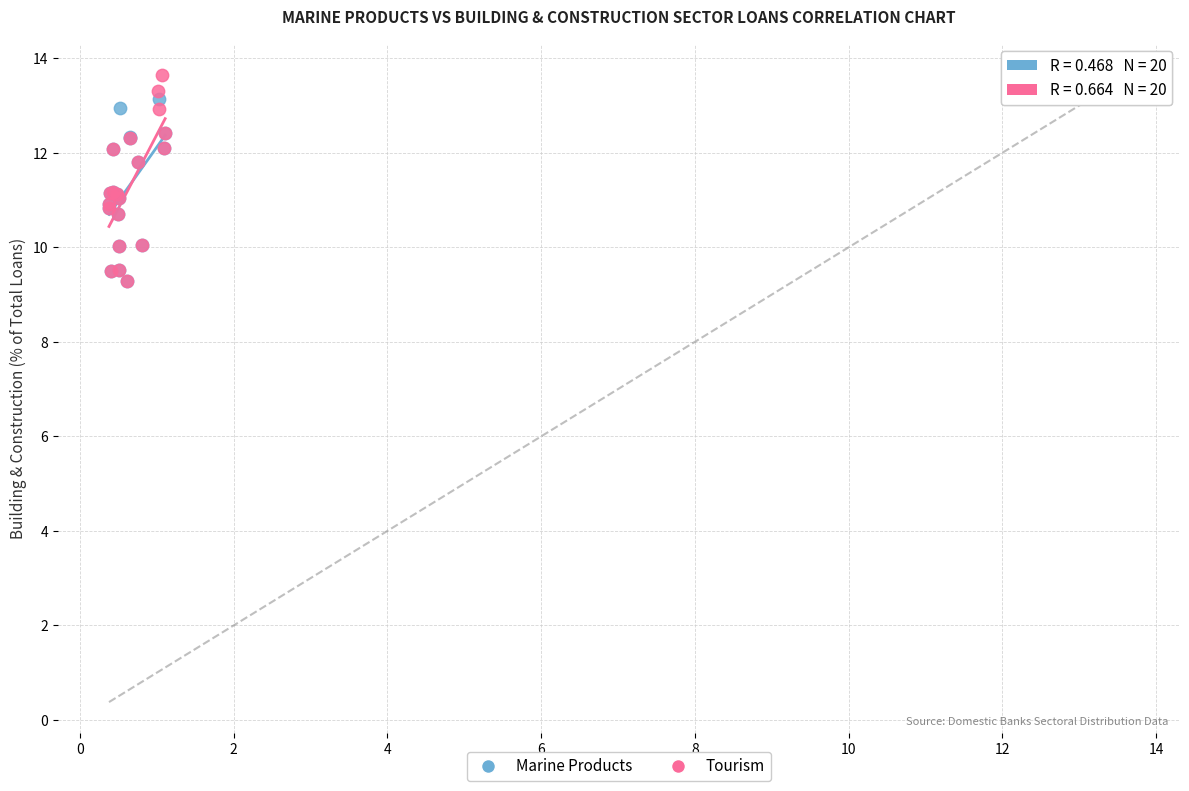

What are all the series names shown in the legend?

Marine Products, Tourism